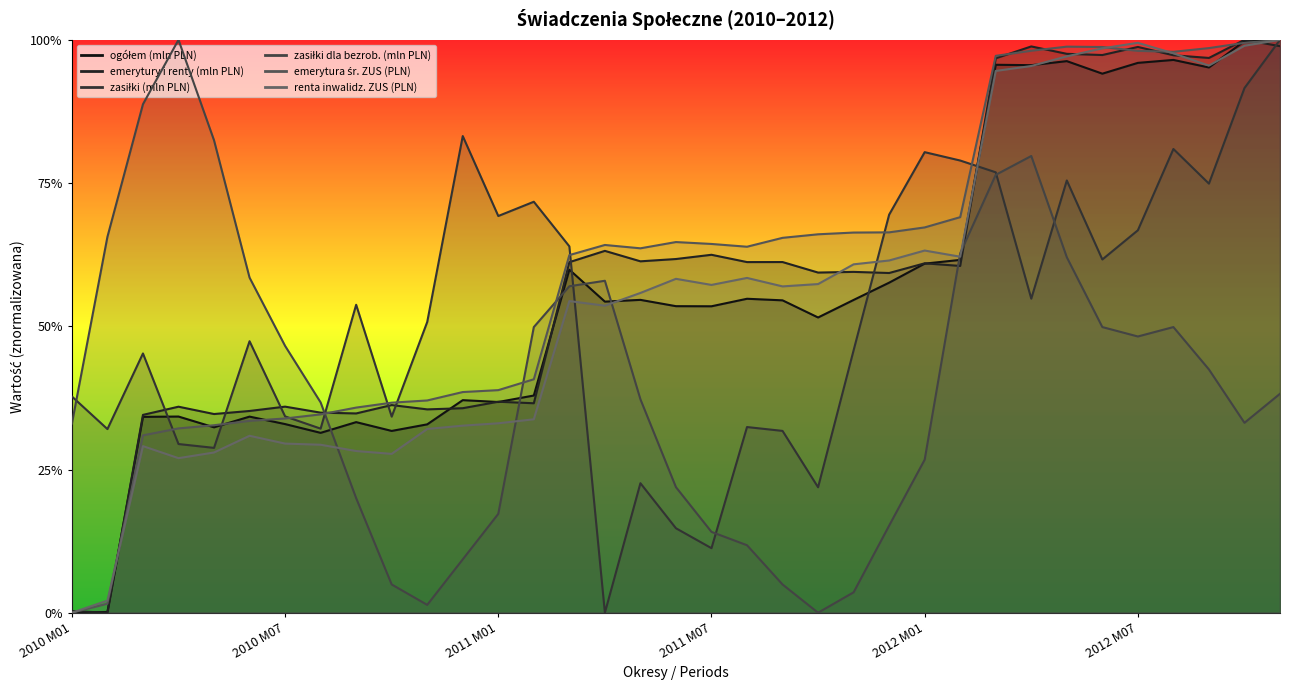

How many values in zasiłki (mln PLN) are above zero?

34